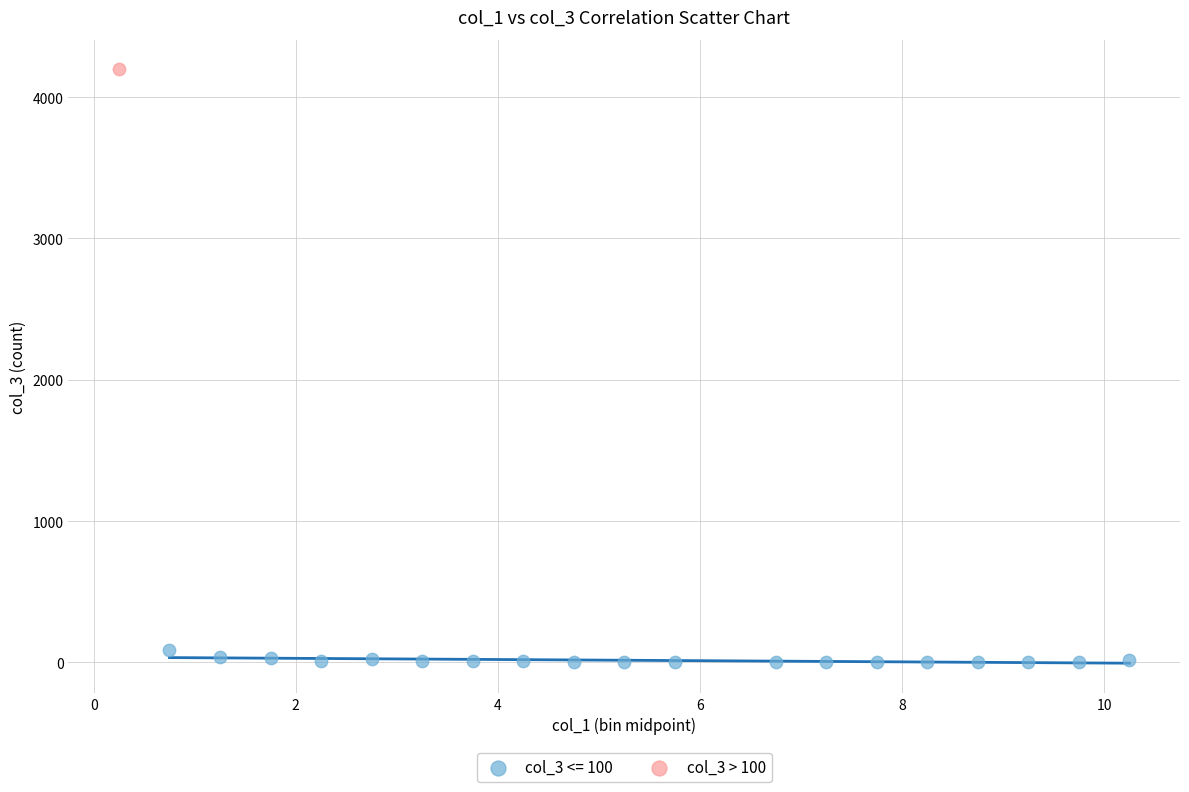

What are all the series names shown in the legend?

col_3 <= 100, col_3 > 100